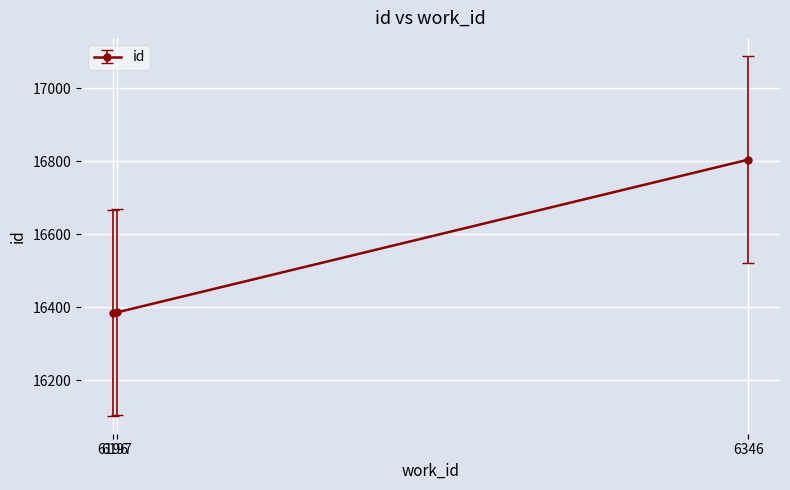

What is the maximum value shown in the chart?

16804